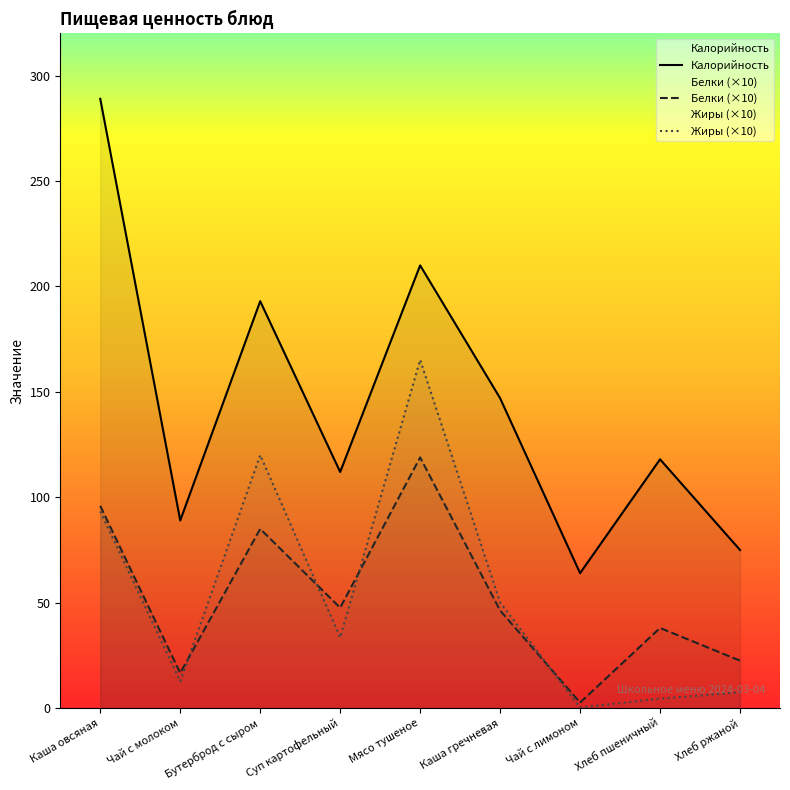

Which category has the highest value in the Жиры (×10) series?

Мясо тушеное